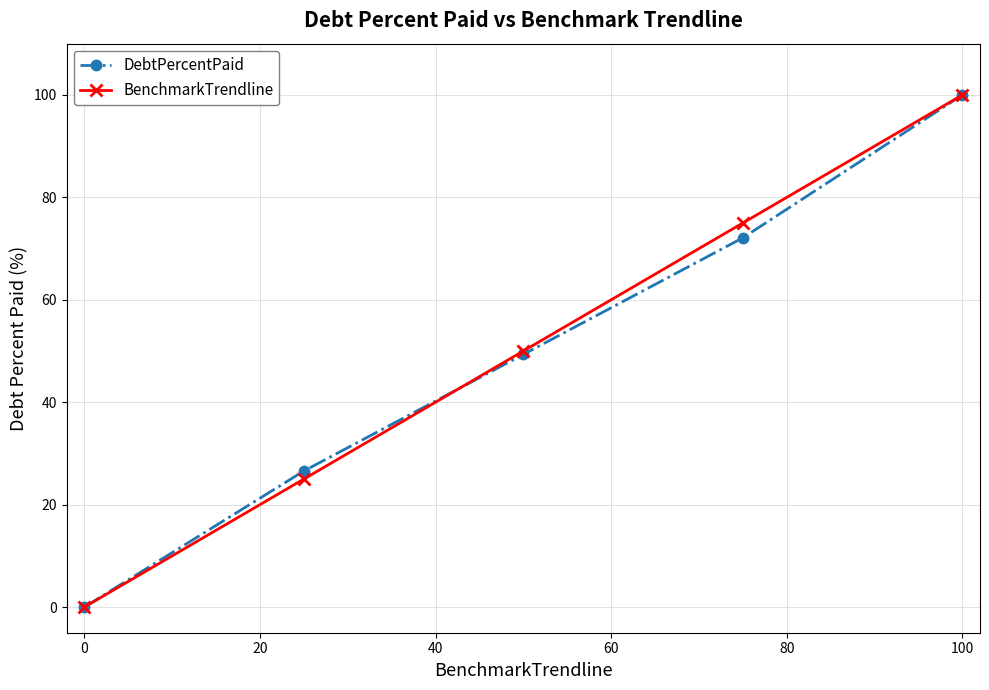

At how many categories does at least one series exceed 22?

4